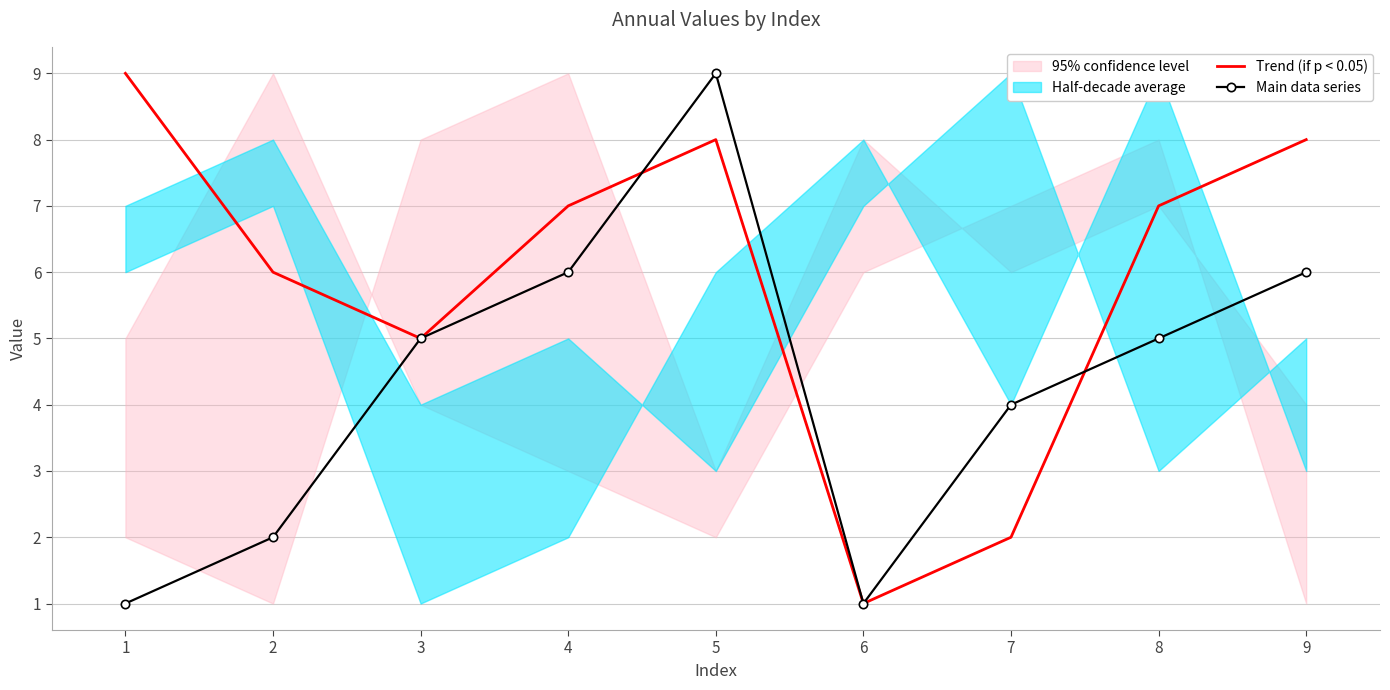

Is it true that Main data series equals 9 at 9?

False